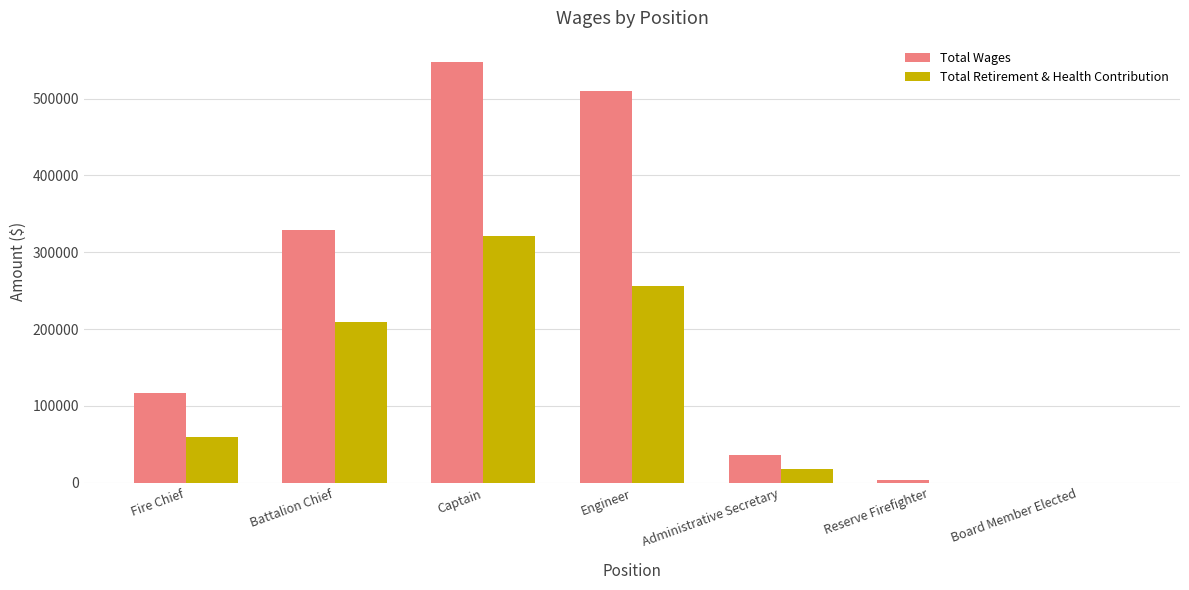

What is the difference between the Total Retirement & Health Contribution values at Board Member Elected and Captain?

321524